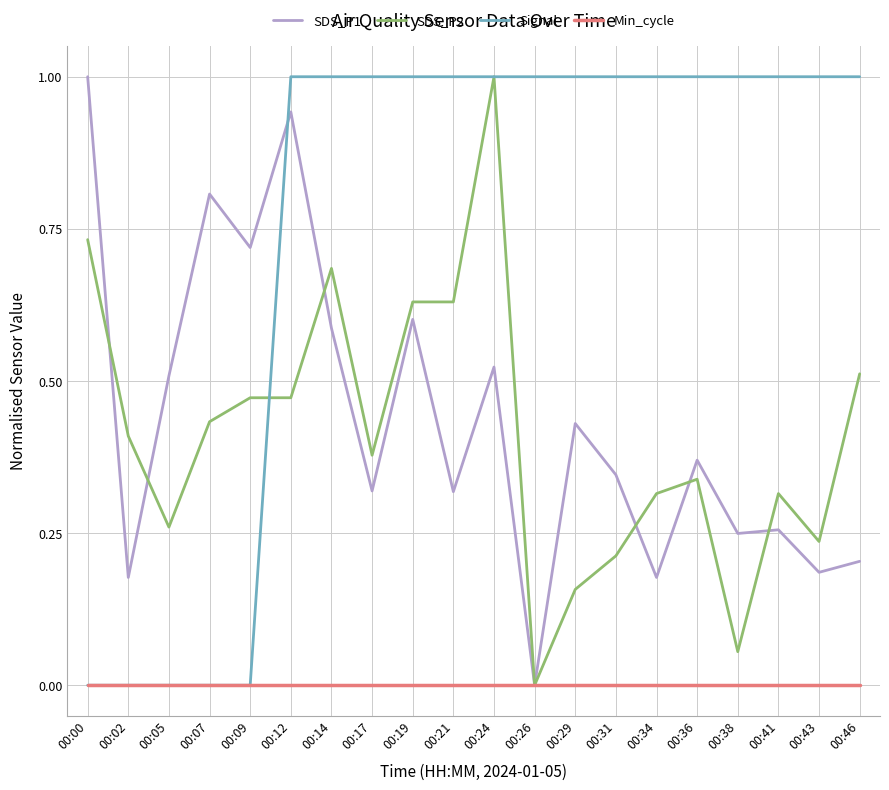

Is it true that SDS_P1 equals 0.2 at 00:34?

True